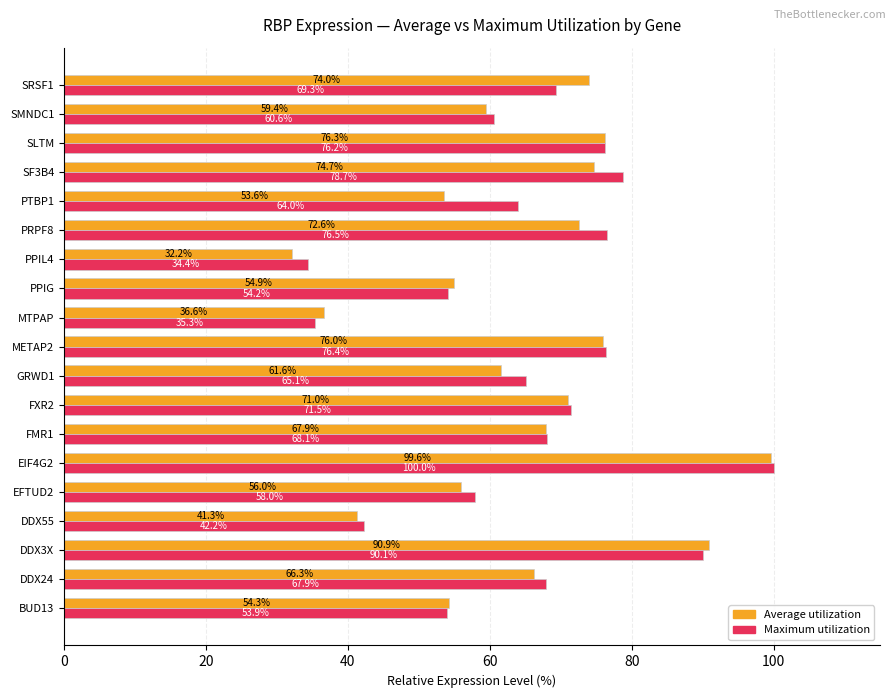

Which series has the largest range (max minus min)?

Average utilization